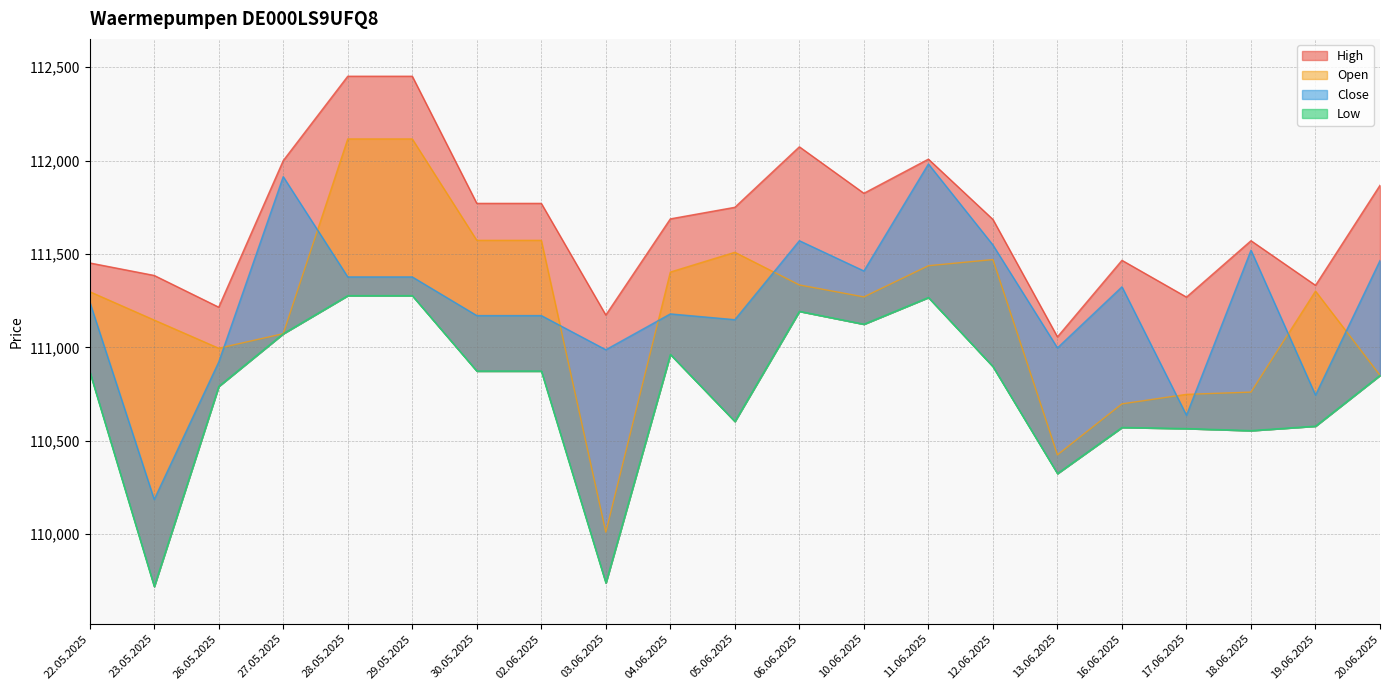

Reading left to right, list all the values displayed in this chart.

Open: 22.05.2025=111298	23.05.2025=111146	26.05.2025=110995	27.05.2025=111073	28.05.2025=112116	29.05.2025=112116	30.05.2025=111573	02.06.2025=111573	03.06.2025=110010	04.06.2025=111403	05.06.2025=111509	06.06.2025=111334	10.06.2025=111270	11.06.2025=111437	12.06.2025=111470	13.06.2025=110424	16.06.2025=110697	17.06.2025=110748	18.06.2025=110760	19.06.2025=111301	20.06.2025=110850
High: 22.05.2025=111452	23.05.2025=111385	26.05.2025=111215	27.05.2025=112000	28.05.2025=112452	29.05.2025=112452	30.05.2025=111771	02.06.2025=111771	03.06.2025=111173	04.06.2025=111688	05.06.2025=111750	06.06.2025=112074	10.06.2025=111825	11.06.2025=112008	12.06.2025=111685	13.06.2025=111056	16.06.2025=111466	17.06.2025=111269	18.06.2025=111571	19.06.2025=111332	20.06.2025=111868
Low: 22.05.2025=110870	23.05.2025=109719	26.05.2025=110791	27.05.2025=111073	28.05.2025=111277	29.05.2025=111277	30.05.2025=110873	02.06.2025=110873	03.06.2025=109738	04.06.2025=110962	05.06.2025=110603	06.06.2025=111193	10.06.2025=111124	11.06.2025=111267	12.06.2025=110897	13.06.2025=110324	16.06.2025=110571	17.06.2025=110565	18.06.2025=110554	19.06.2025=110578	20.06.2025=110850
Close: 22.05.2025=111244	23.05.2025=110185	26.05.2025=110921	27.05.2025=111914	28.05.2025=111377	29.05.2025=111377	30.05.2025=111170	02.06.2025=111170	03.06.2025=110987	04.06.2025=111179	05.06.2025=111148	06.06.2025=111571	10.06.2025=111409	11.06.2025=111982	12.06.2025=111548	13.06.2025=110997	16.06.2025=111324	17.06.2025=110636	18.06.2025=111520	19.06.2025=110744	20.06.2025=111465